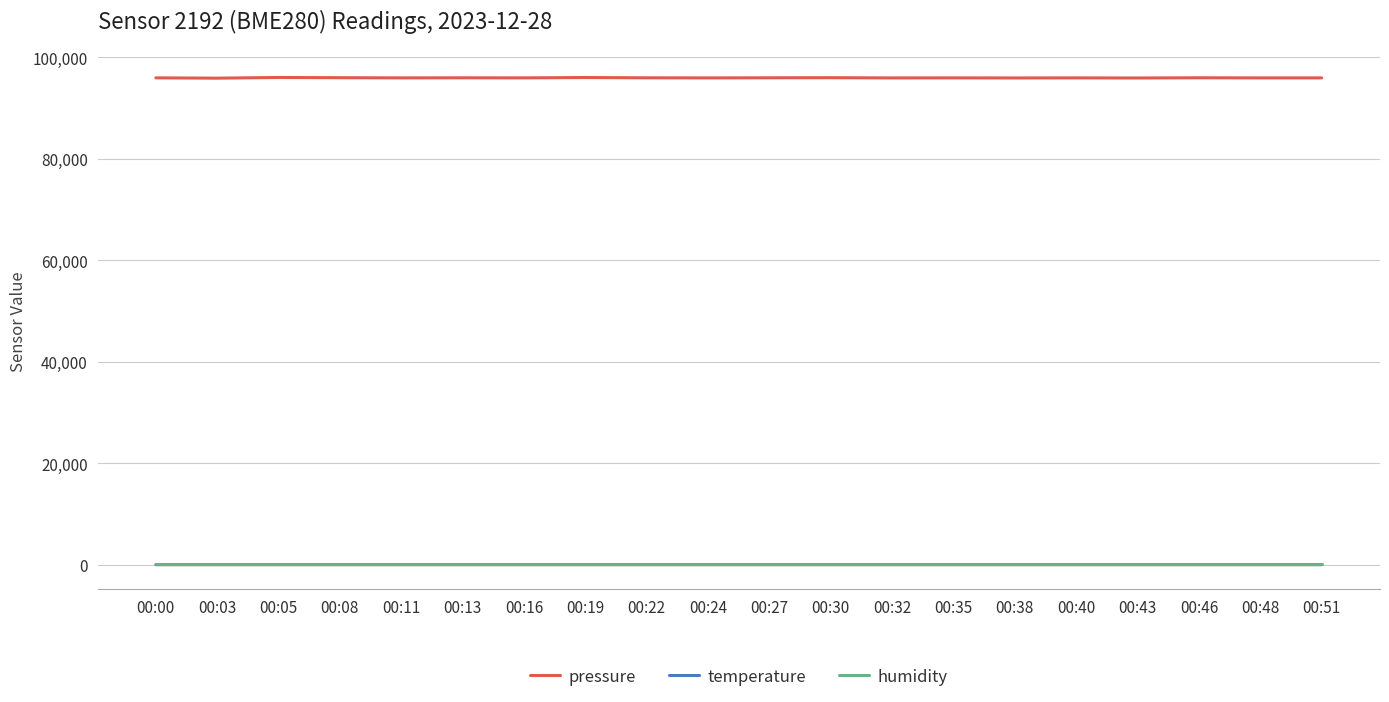

Is the value of pressure at 00:03 greater than the value of temperature at 00:08?

Yes